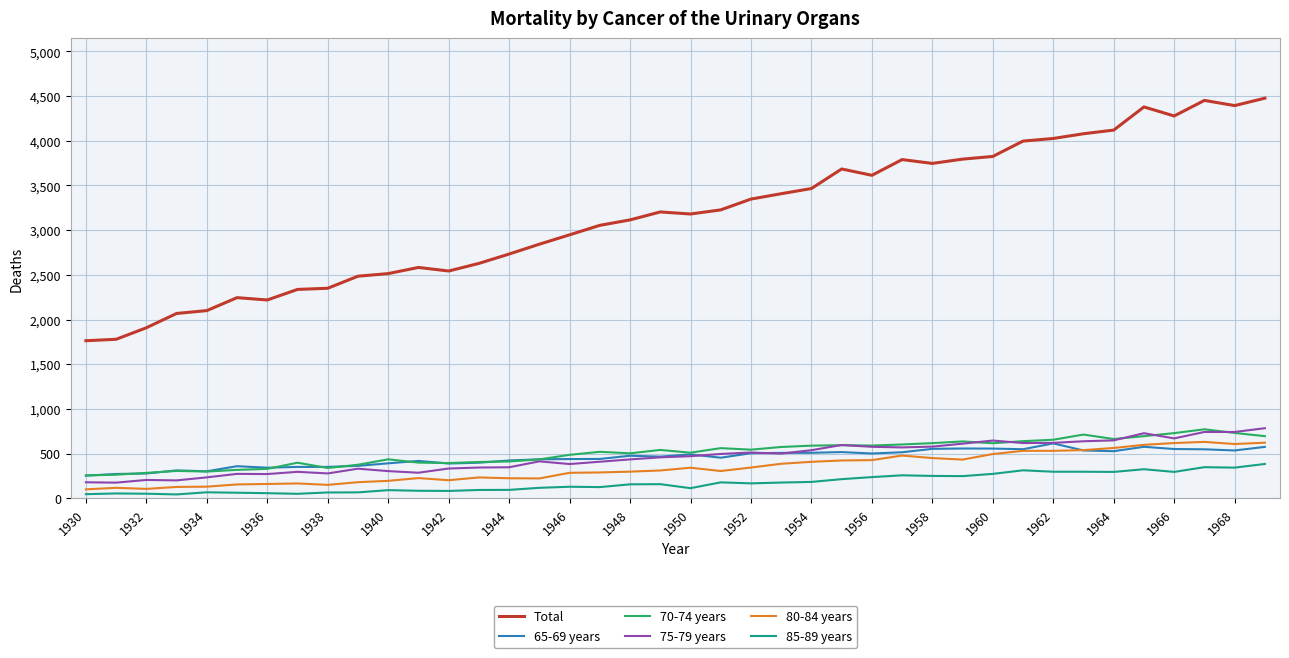

Which series has the widest spread of values?

Total